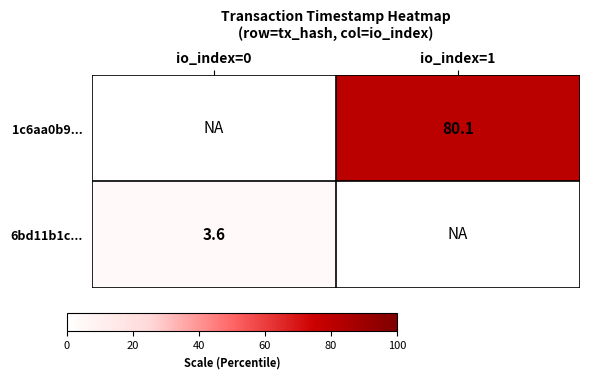

Which label corresponds to the largest value in the chart?

io_index=1